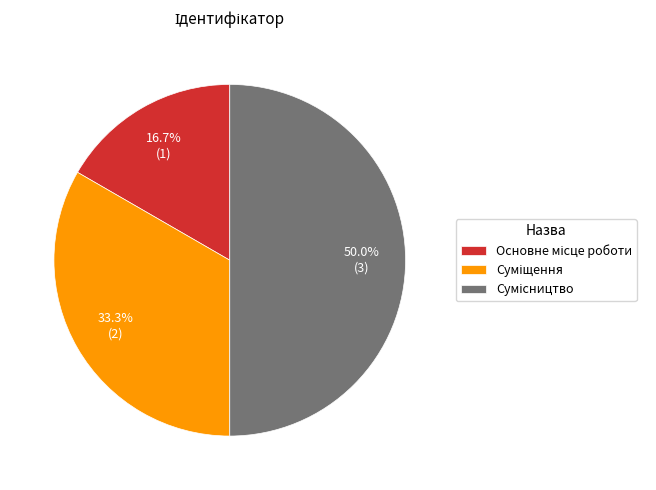

Does Суміщення represent more than half of the total?

No